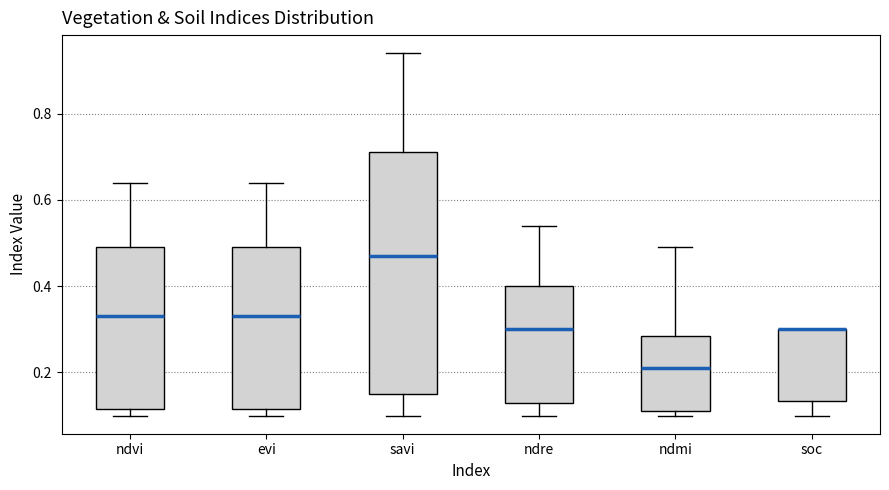

Which box is the tallest, from its lower edge to its upper edge?

savi